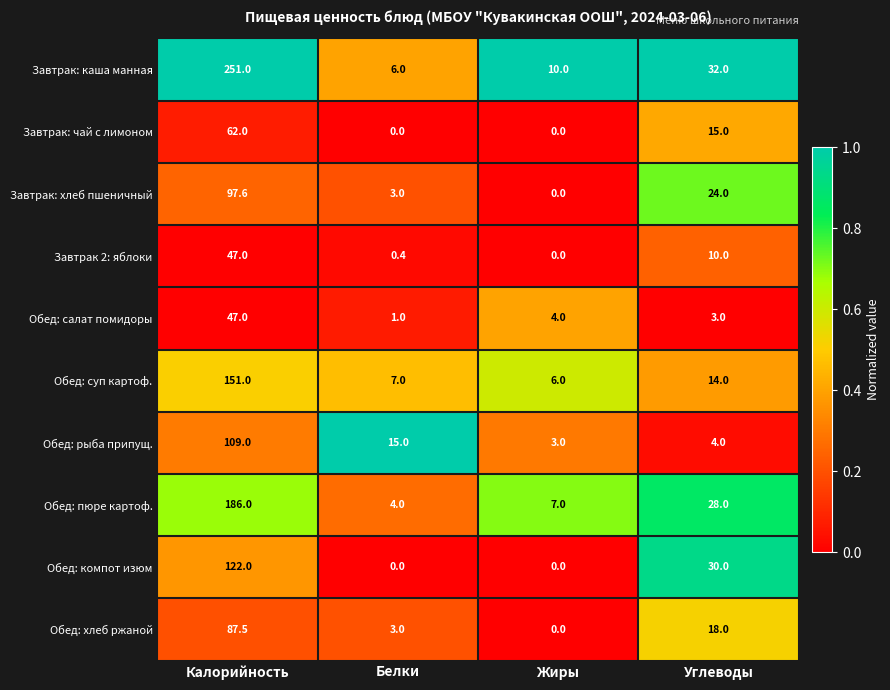

How many distinct data groups are displayed?

10